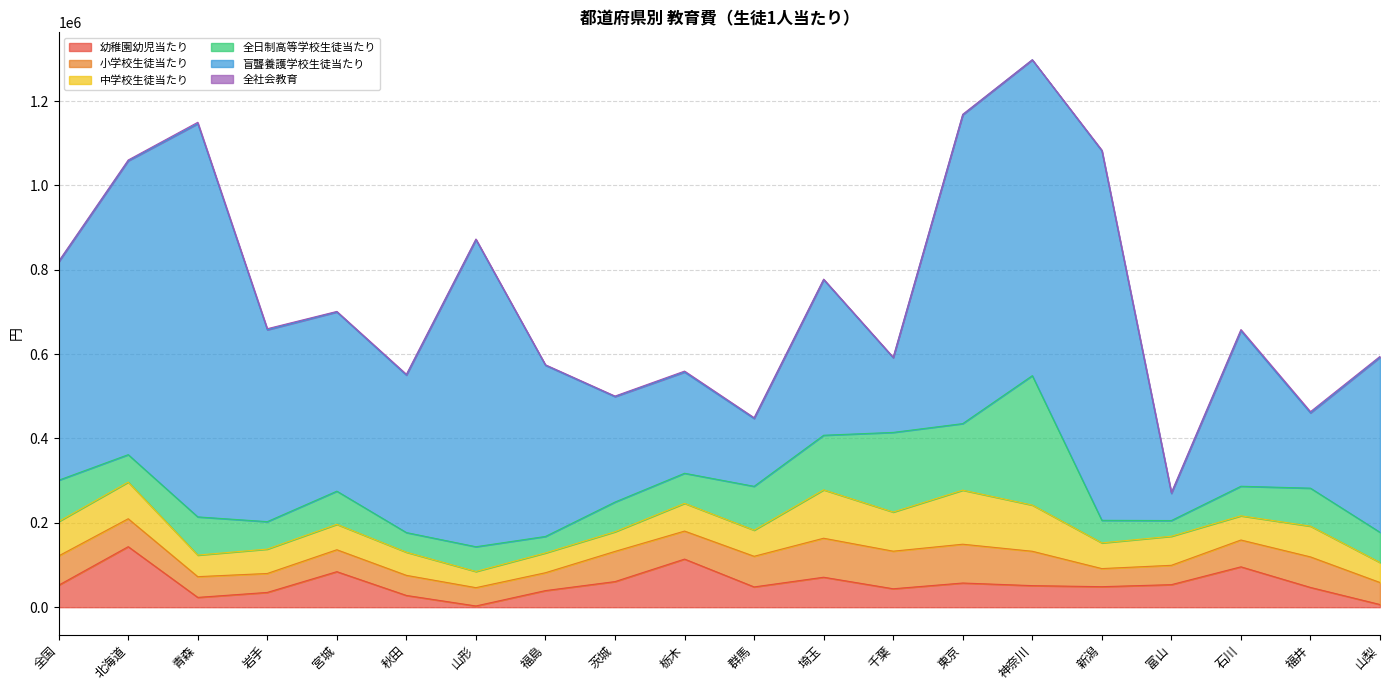

What are all the series names shown in the legend?

幼稚園幼児当たり, 小学校生徒当たり, 中学校生徒当たり, 全日制高等学校生徒当たり, 盲聾養護学校生徒当たり, 全社会教育